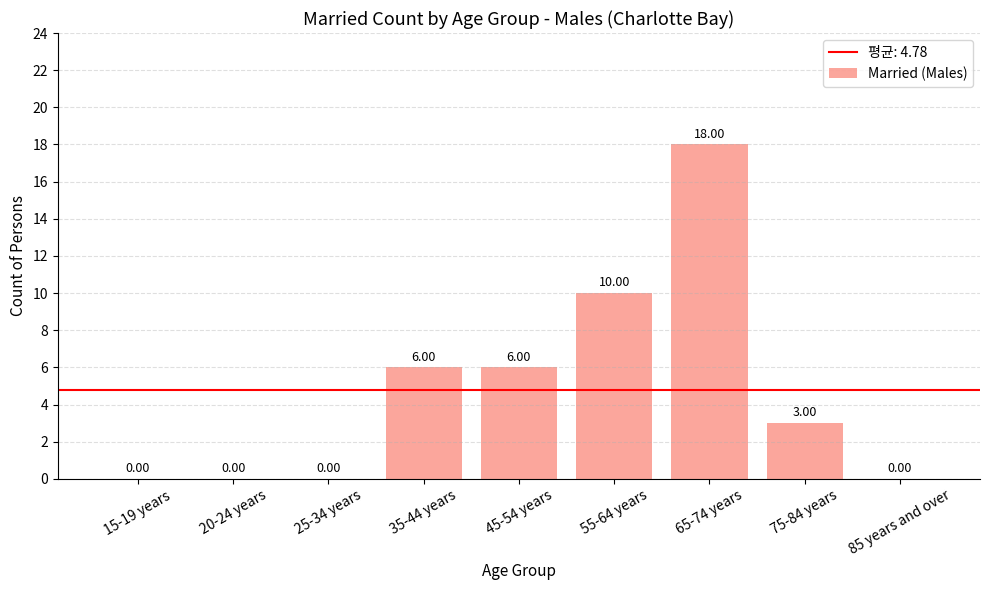

The value at 45-54 years is 3. True or false?

False